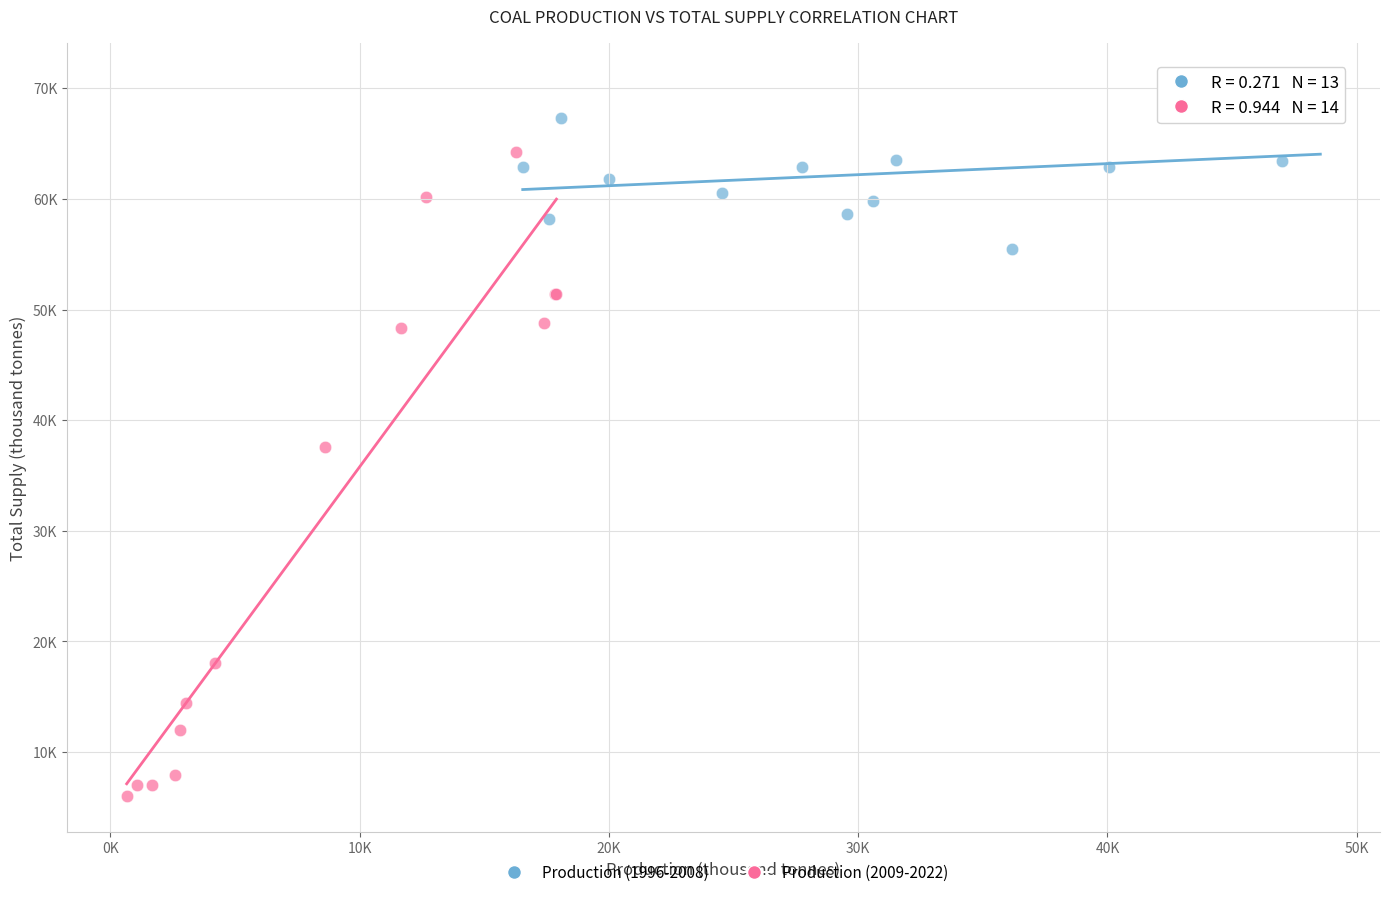

What are all the series names shown in the legend?

Production (1996-2008), Production (2009-2022)